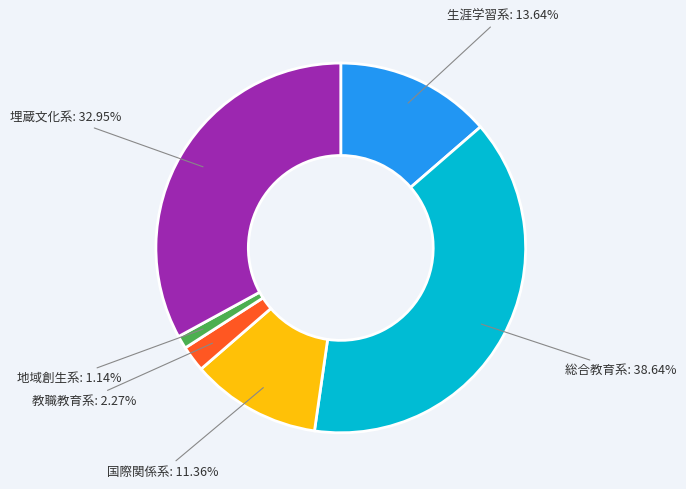

Is there any slice that represents more than half of the pie?

No